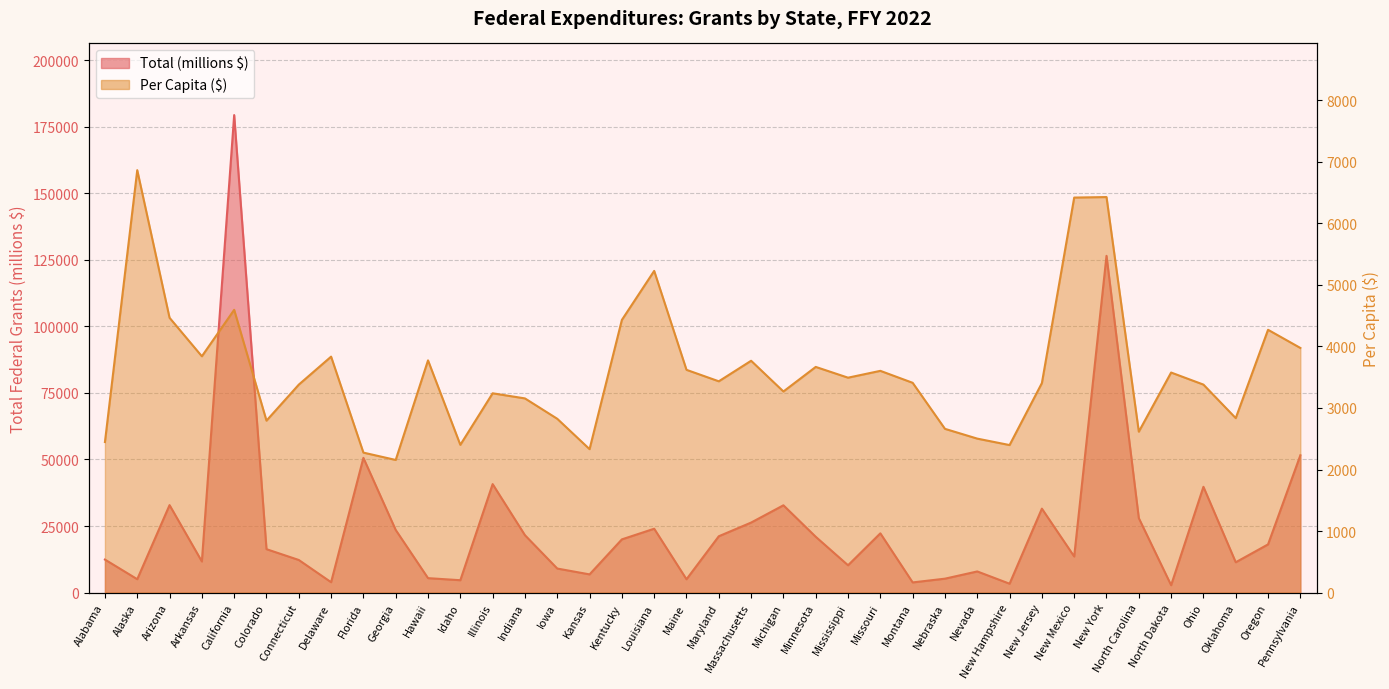

What is the total value across all series at Illinois?

43989.2